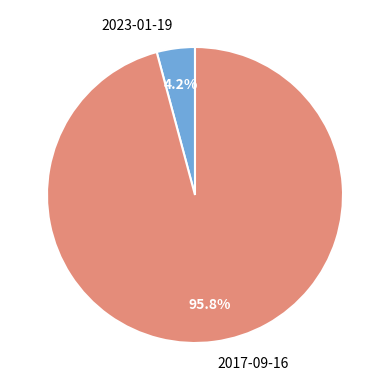

What percentage is the 2023-01-19 slice, to the nearest percent?

4%